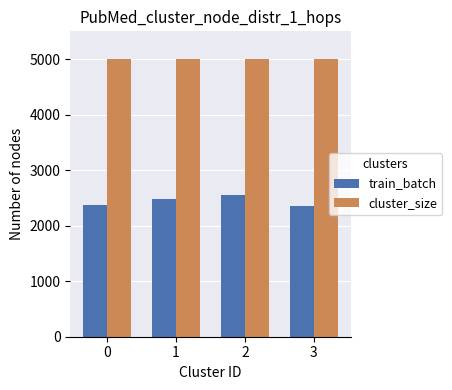

What is the spread (max minus min) of values at 2?

2440